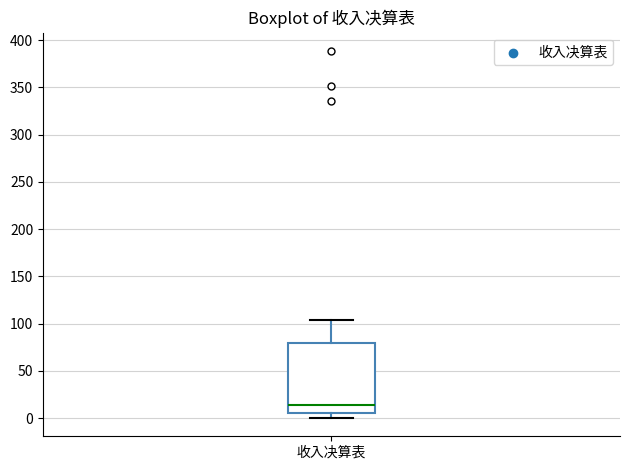

Read this box plot against the y-axis: the position of the median line, the range covered by the box, and the ends of both whiskers. The values are not printed on the chart, so give them approximately, as read against the axis.

median 15, box 5 to 80, whiskers 0 to 105